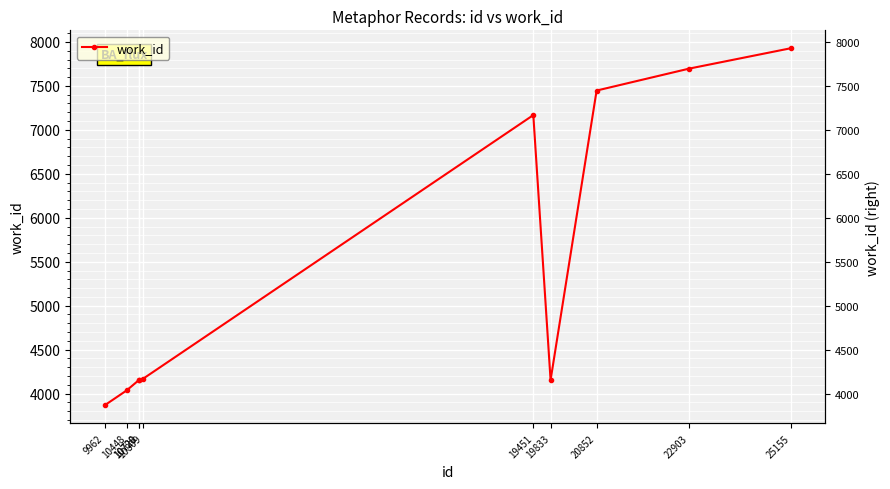

What is the value of the 3rd point from the left?

4153